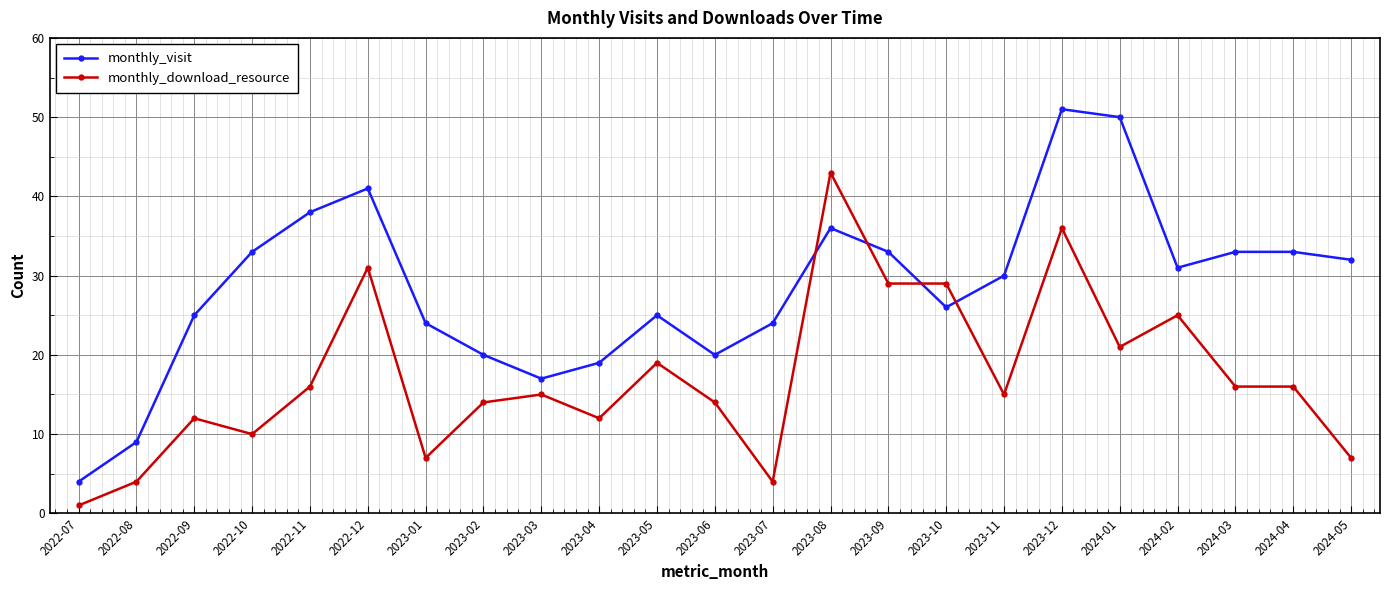

What is the minimum value shown in the chart?

1